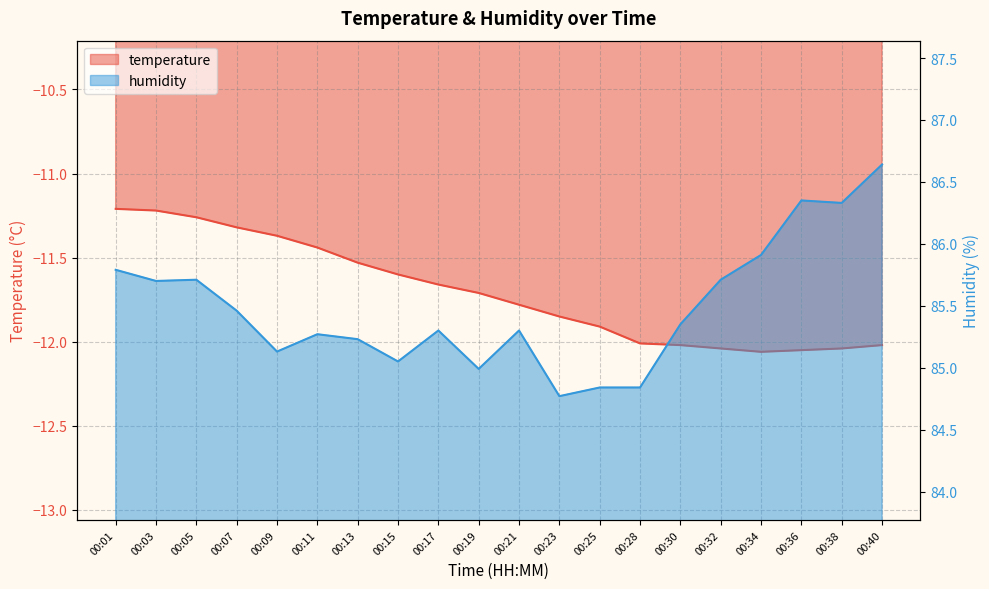

What is the average value of the humidity series?

85.5